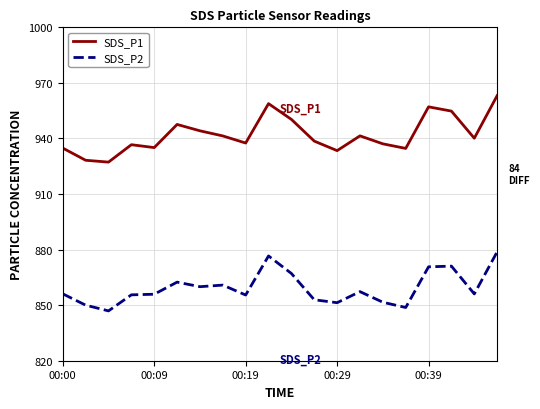

Is this an area chart (filled region under the line)?

No